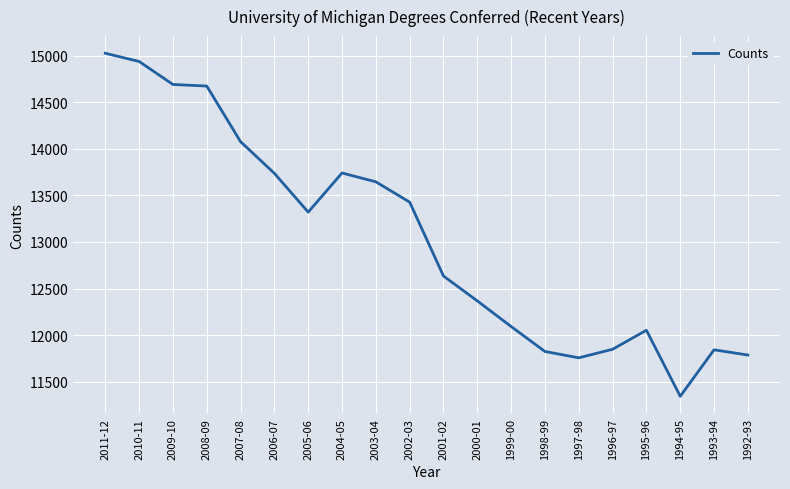

The value at 1995-96 is 12052. True or false?

True